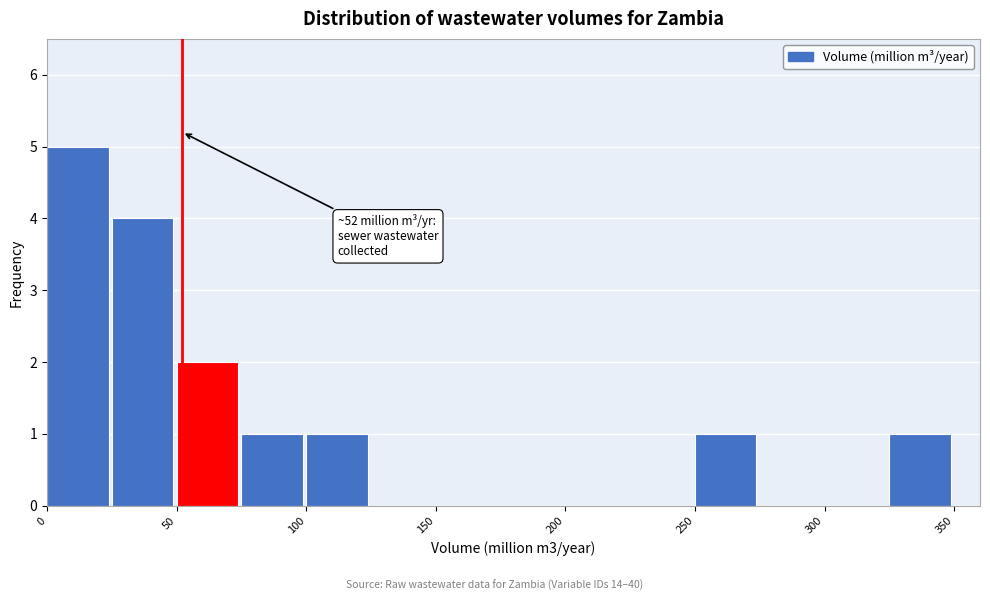

Over which range of the x-axis is the bar tallest?

0 to 25